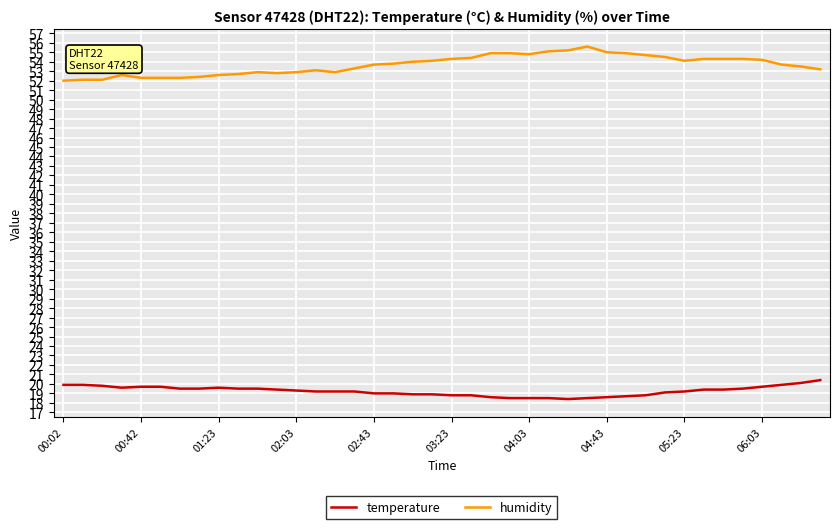

What is the greatest value displayed?

55.6